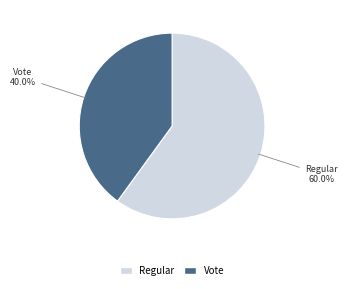

The Vote slice represents 51% of the pie. True or false?

False